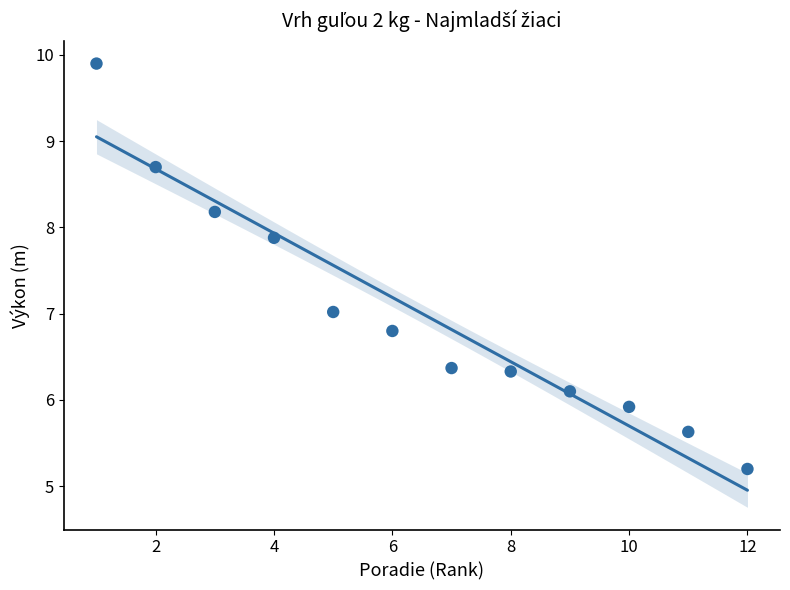

What is the average Y value?

7.0